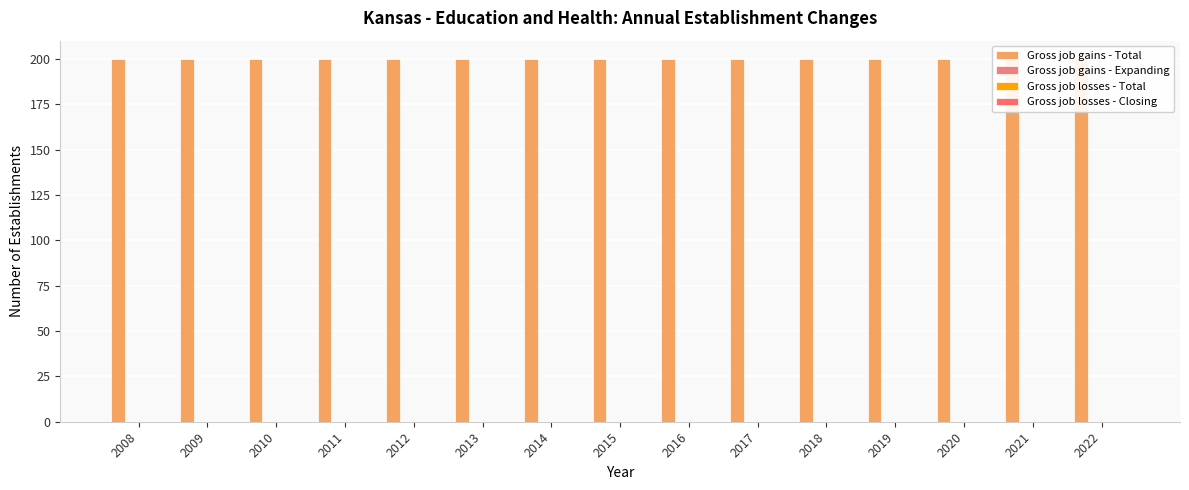

Which category has the lowest value in the Gross job gains - Total series?

2008